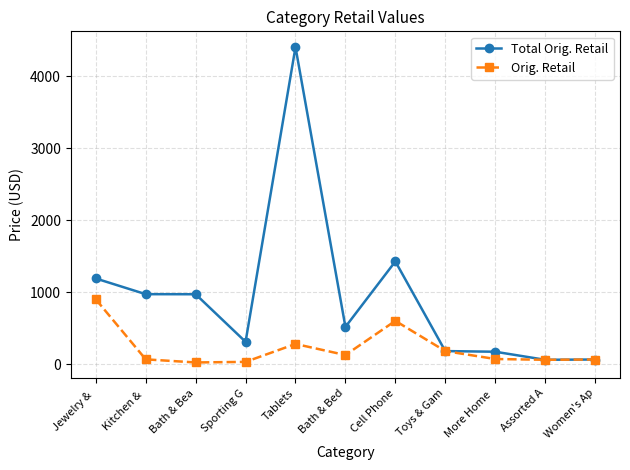

What is the spread (max minus min) of values at Cell Phone?

826.0